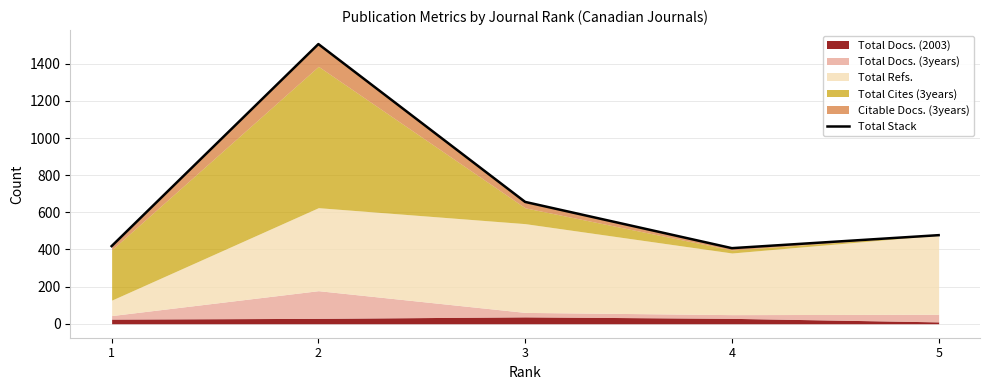

Read the value at 5.

477